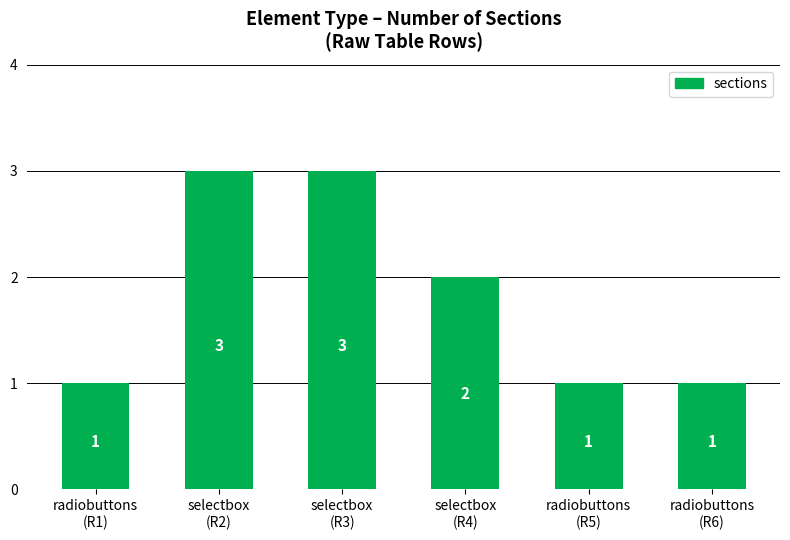

Reading right to left, transcribe all the data shown in this chart.

radiobuttons
(R6)=1	radiobuttons
(R5)=1	selectbox
(R4)=2	selectbox
(R3)=3	selectbox
(R2)=3	radiobuttons
(R1)=1